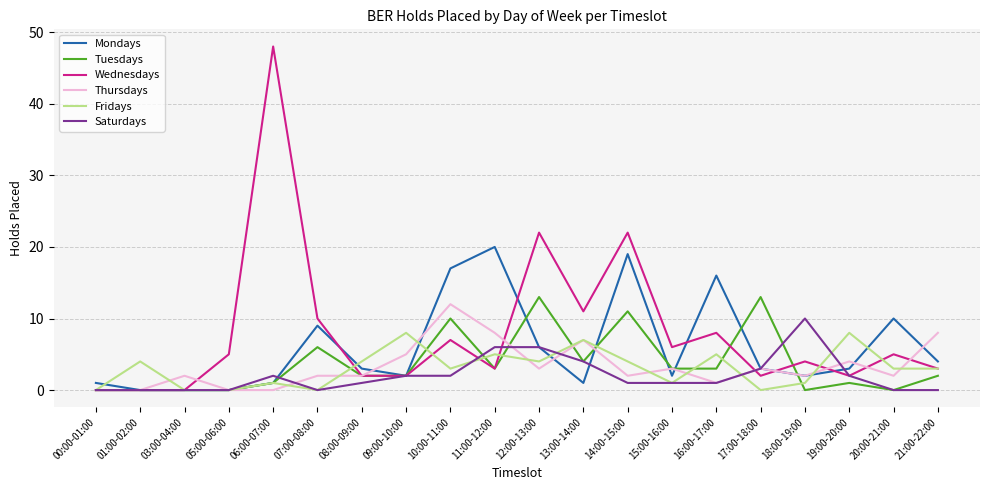

True or false: Thursdays and Tuesdays intersect in this chart.

True